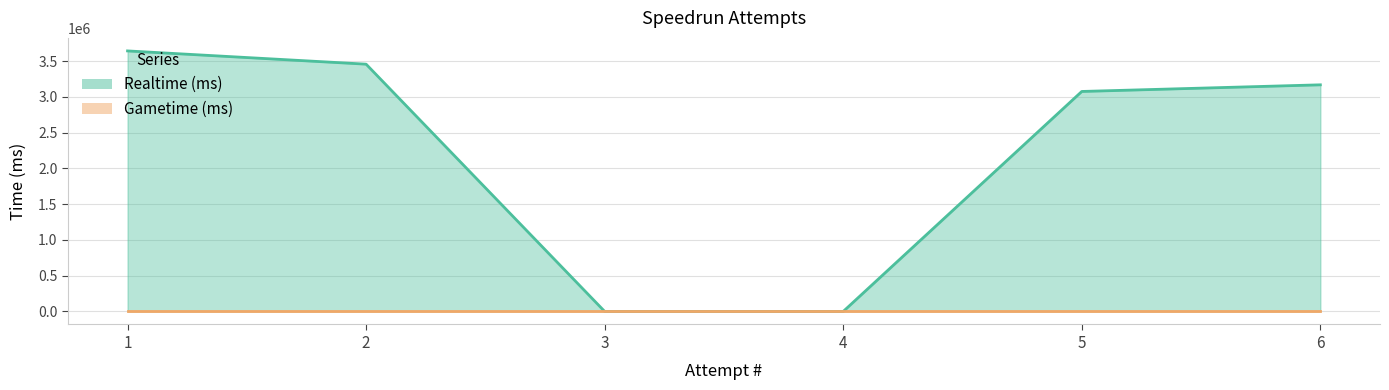

List the labels in order of value, largest first.

1, 2, 6, 5, 3, 4